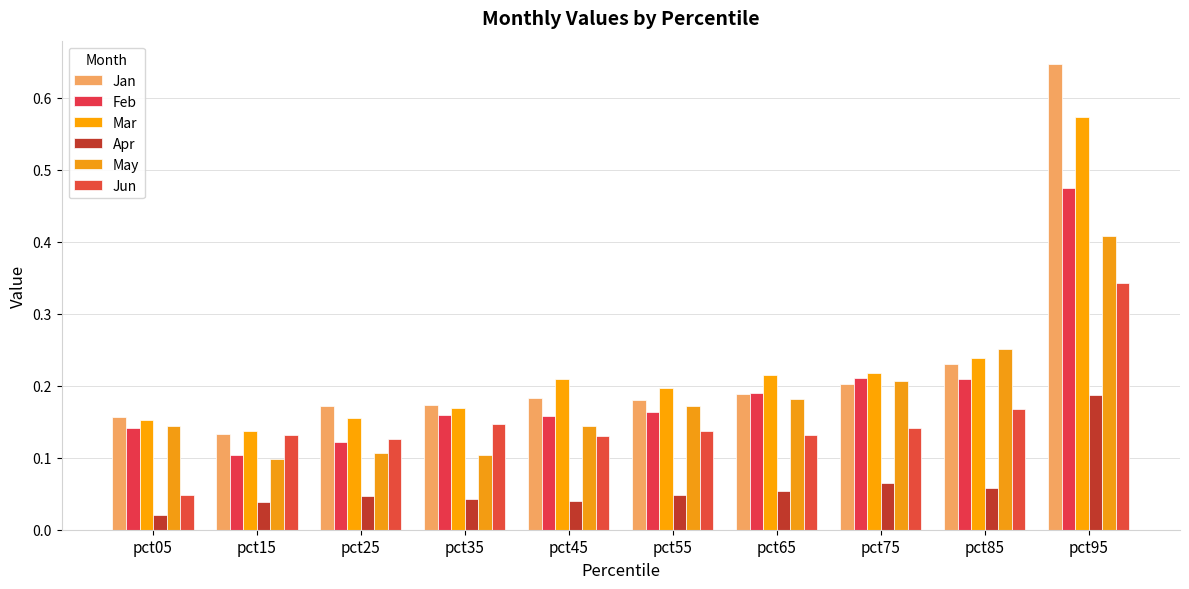

Reading left to right, what are all the values shown in this chart?

Jan: 0.2	0.1	0.2	0.2	0.2	0.2	0.2	0.2	0.2	0.6
Feb: 0.1	0.1	0.1	0.2	0.2	0.2	0.2	0.2	0.2	0.5
Mar: 0.2	0.1	0.2	0.2	0.2	0.2	0.2	0.2	0.2	0.6
Apr: 0.0	0.0	0.0	0.0	0.0	0.0	0.1	0.1	0.1	0.2
May: 0.1	0.1	0.1	0.1	0.1	0.2	0.2	0.2	0.3	0.4
Jun: 0.0	0.1	0.1	0.1	0.1	0.1	0.1	0.1	0.2	0.3